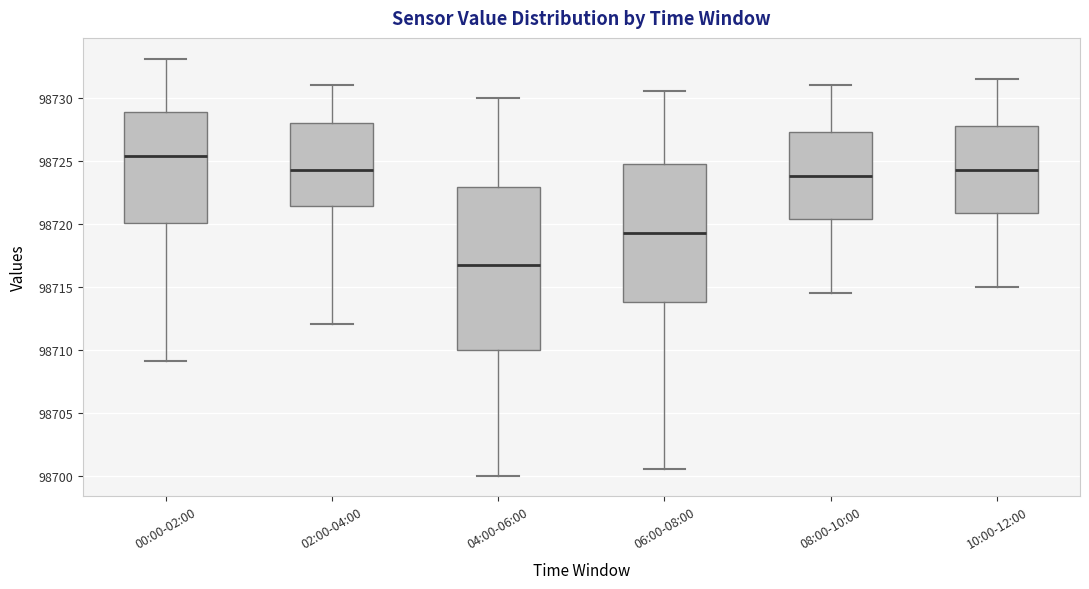

Reading left to right, read every box against the y-axis: the position of its median line, the range the box covers, and the ends of its whiskers. The values are not printed on the chart, so give them approximately, as read against the axis.

00:00-02:00: median 98725.5, box 98720.0 to 98729.0, whiskers 98709.0 to 98733.0
02:00-04:00: median 98724.5, box 98721.5 to 98728.0, whiskers 98712.0 to 98731.0
04:00-06:00: median 98717.0, box 98710.0 to 98723.0, whiskers 98700.0 to 98730.0
06:00-08:00: median 98719.5, box 98714.0 to 98725.0, whiskers 98700.5 to 98730.5
08:00-10:00: median 98724.0, box 98720.5 to 98727.5, whiskers 98714.5 to 98731.0
10:00-12:00: median 98724.5, box 98721.0 to 98728.0, whiskers 98715.0 to 98731.5